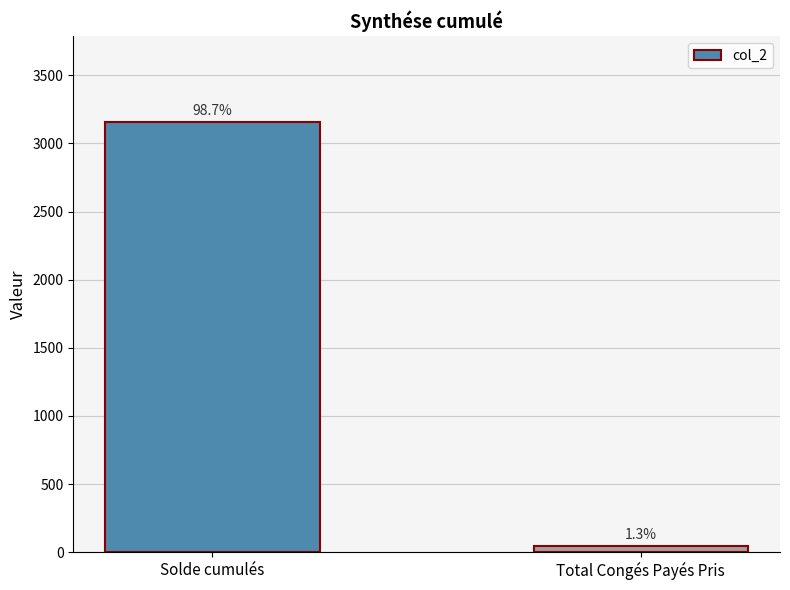

What is the change in value from Solde cumulés to Total Congés Payés Pris?

-3114.7